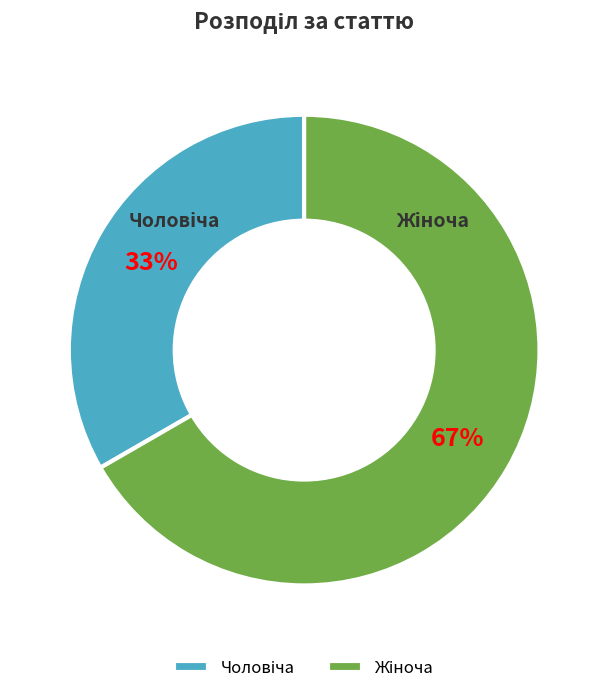

Is there a majority slice in this chart?

Yes